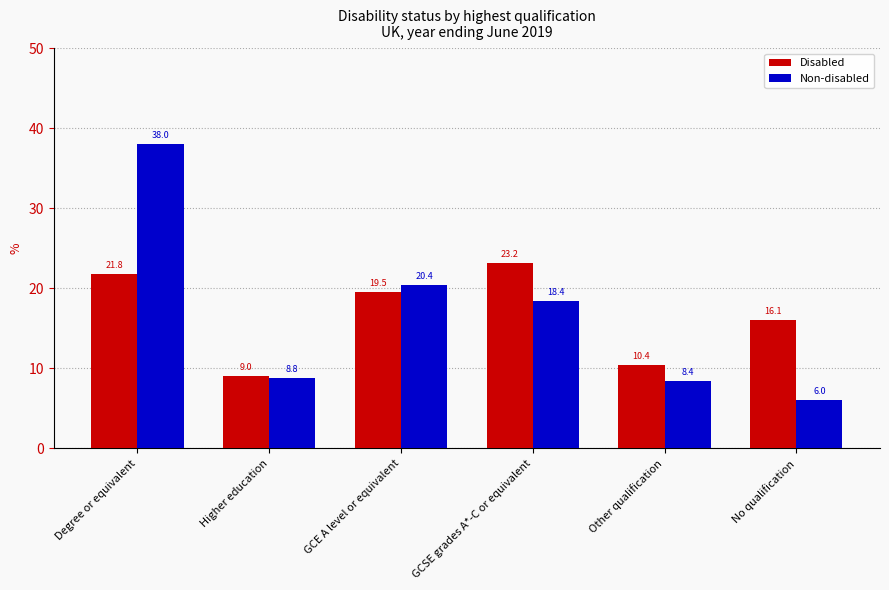

At which label is Disabled closest to 16?

No qualification